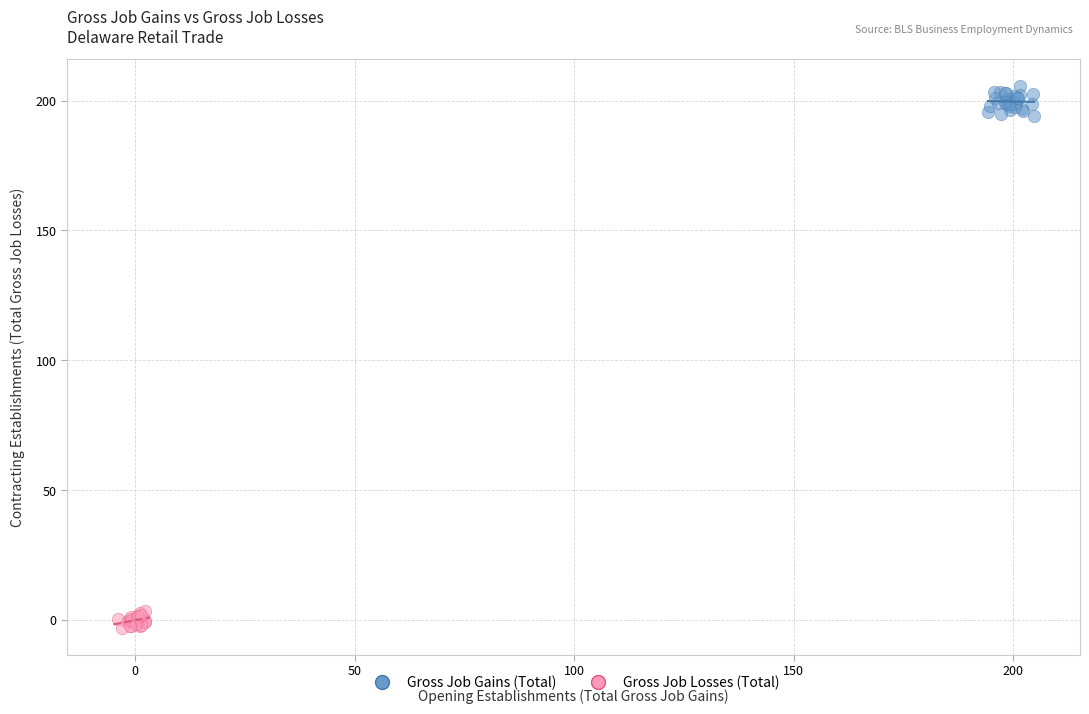

What are all the series names shown in the legend?

Gross Job Gains (Total), Gross Job Losses (Total)